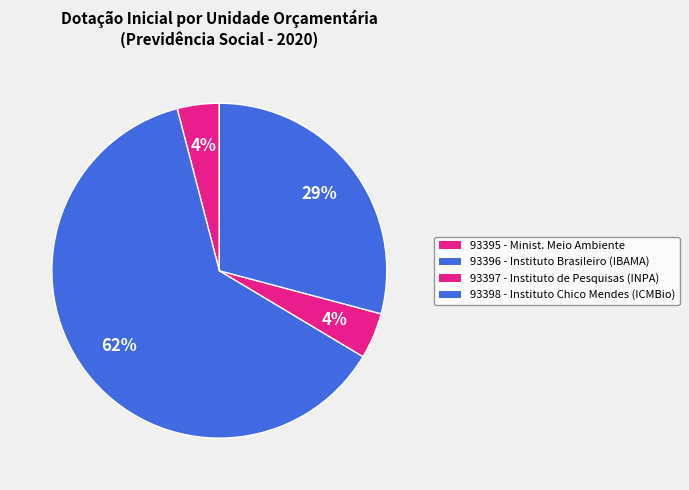

Rank the categories by value from highest to lowest.

93396 - Instituto Brasileiro, 93398 - Instituto Chico Mendes, 93397 - Instituto de Pesquisas, 93395 - Ministério do Meio Ambiente